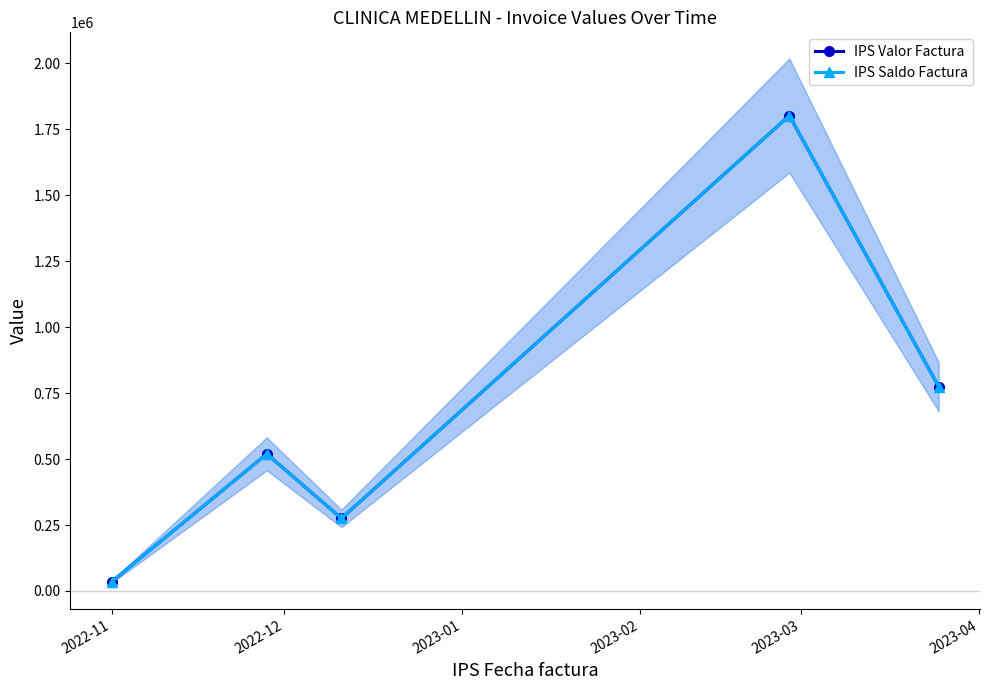

Count the number of categories in the chart.

5